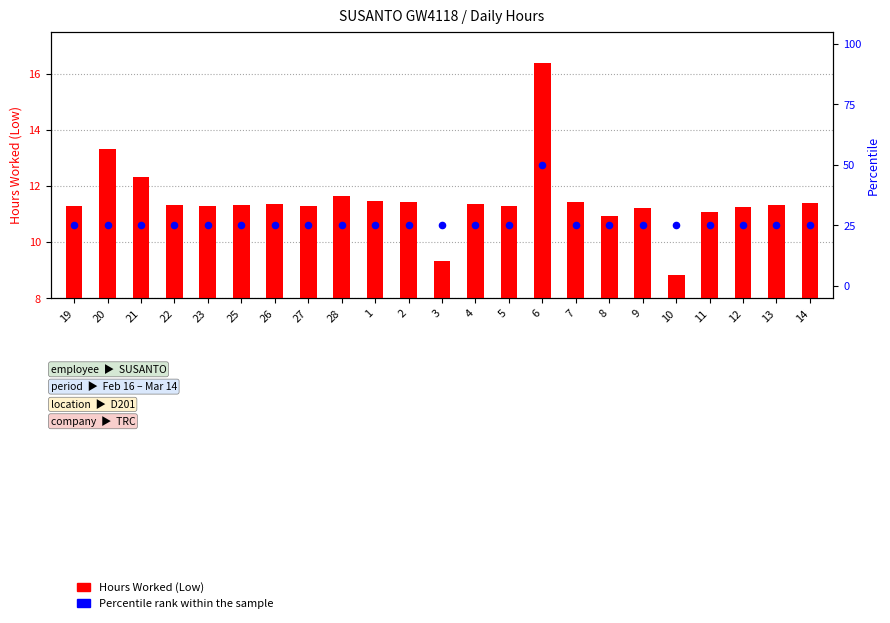

At which category is the sum across all series the highest?

6